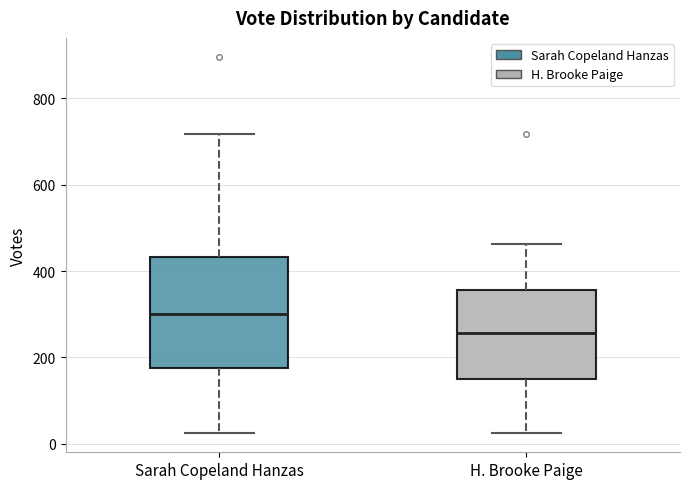

Which box's median line is the lowest?

H. Brooke Paige